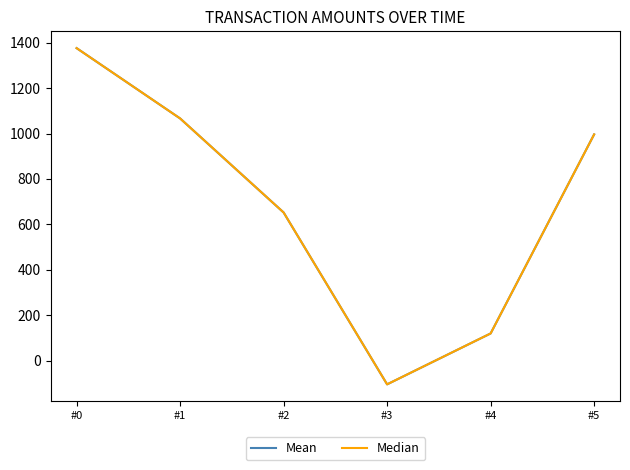

True or false: Mean has more than 0 points higher than both neighbors.

False